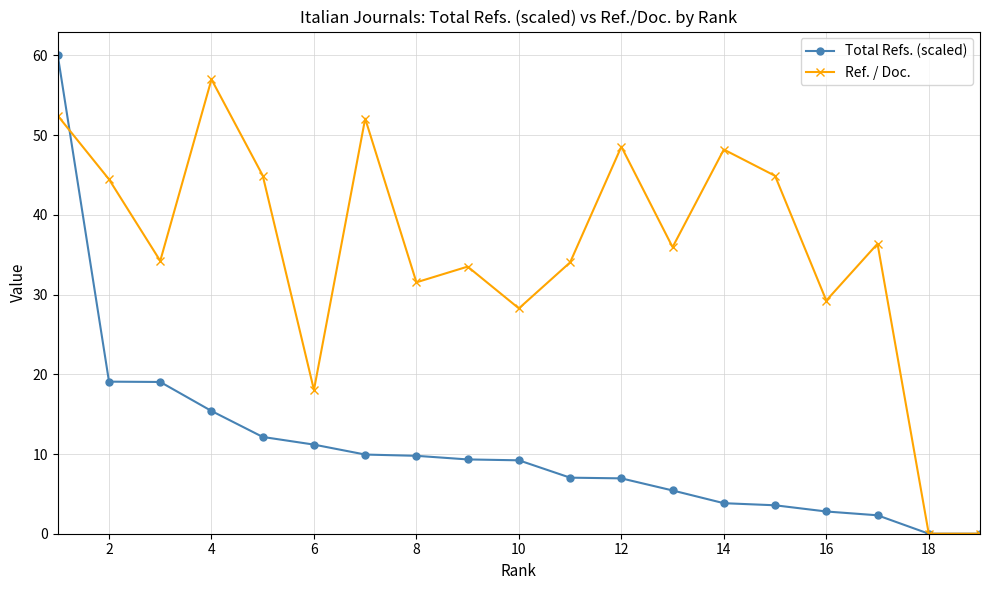

What are all the series names shown in the legend?

Total Refs. (scaled), Ref. / Doc.